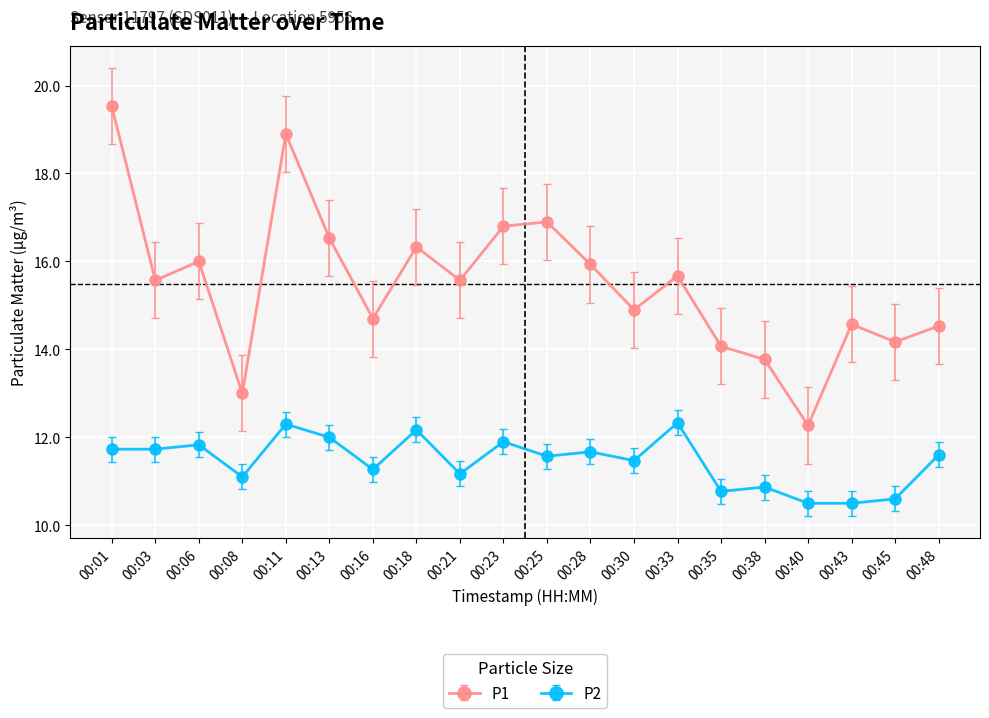

At 00:01, list the series in order from largest to smallest.

P1, P2